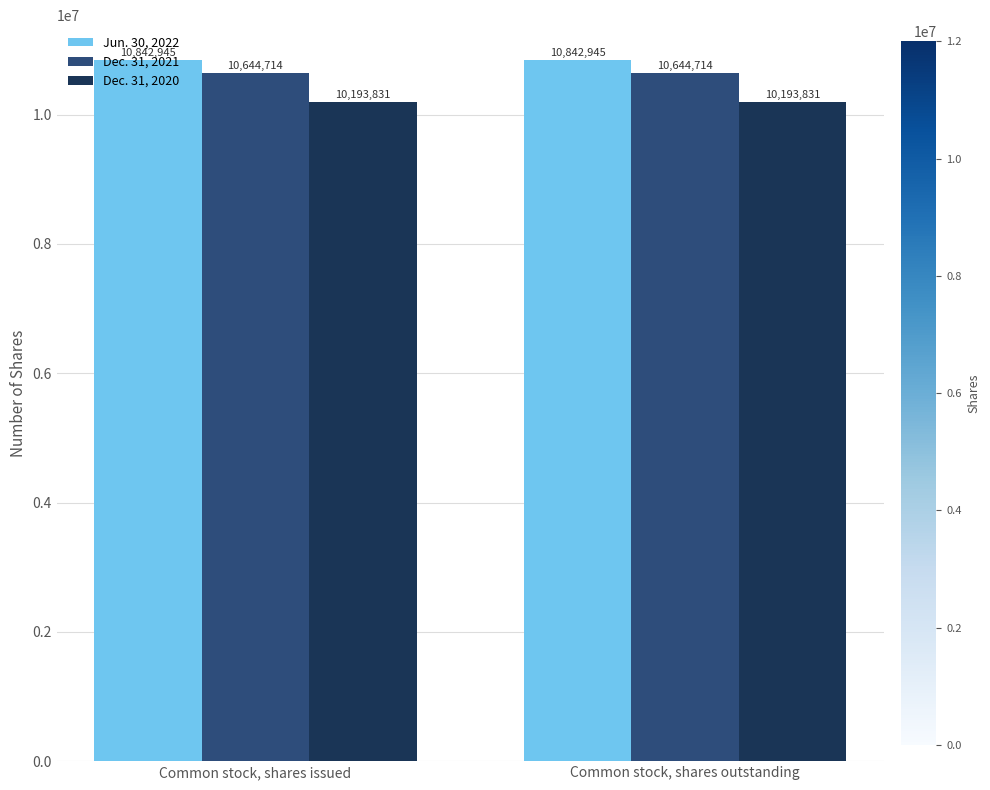

Rank the series at Common stock, shares issued from highest to lowest value.

Jun. 30, 2022, Dec. 31, 2021, Dec. 31, 2020